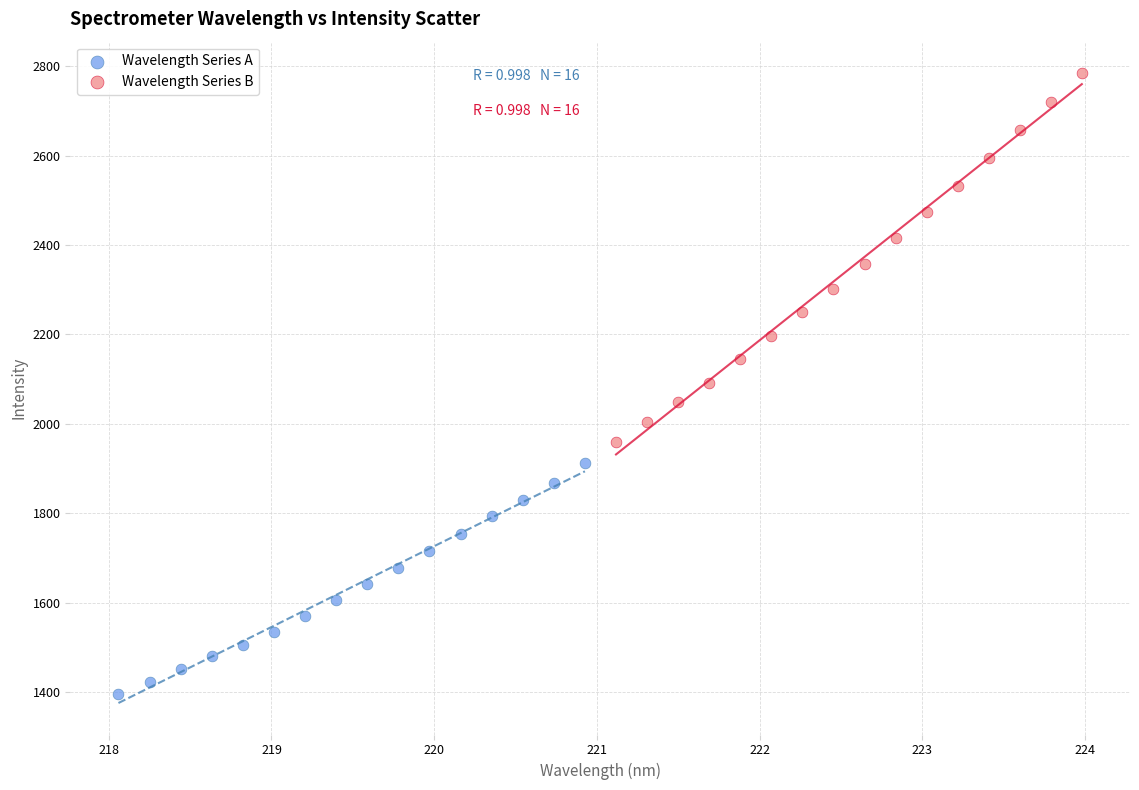

Which series reaches the minimum Y coordinate?

Wavelength Series A